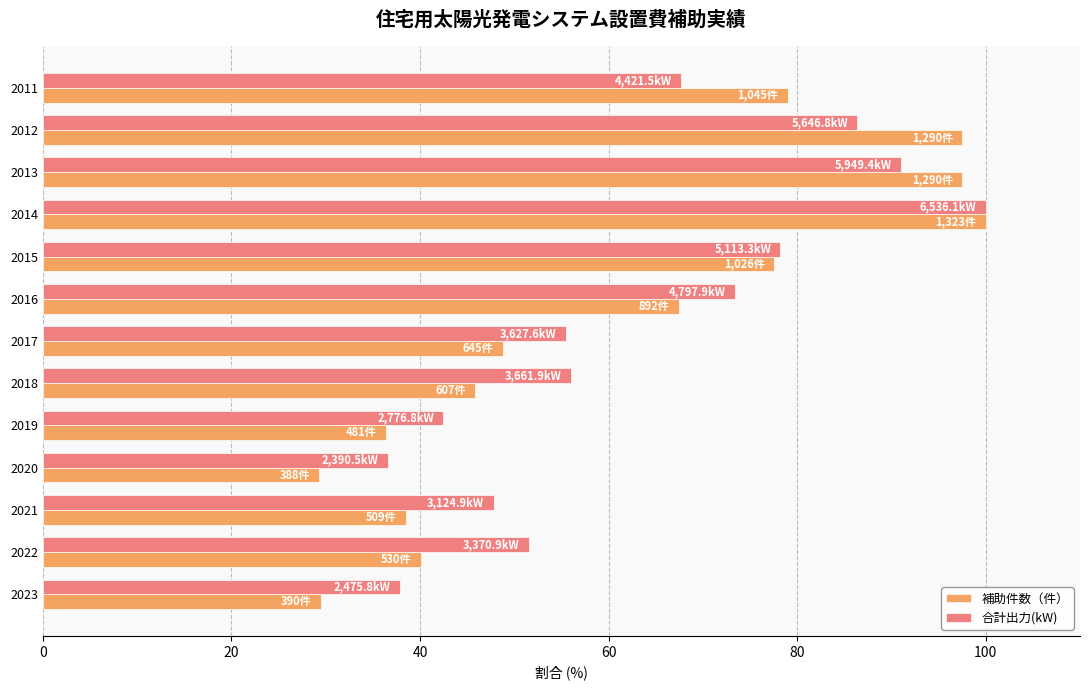

At which category is the sum across all series the highest?

2014